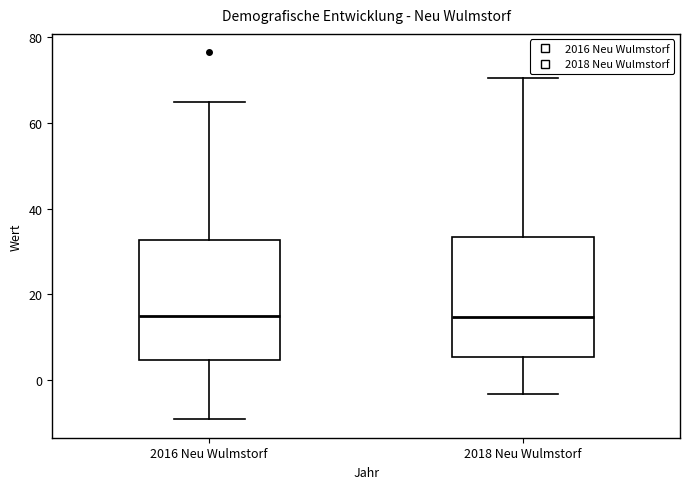

Reading left to right, transcribe this box plot: for each box, give where its median line is, the range the box spans, and where its two whiskers end, as read against the y-axis. The values are not printed on the chart, so give them approximately, as read against the axis.

2016 Neu Wulmstorf: median 14, box 4 to 32, whiskers -10 to 64
2018 Neu Wulmstorf: median 14, box 6 to 34, whiskers -4 to 70